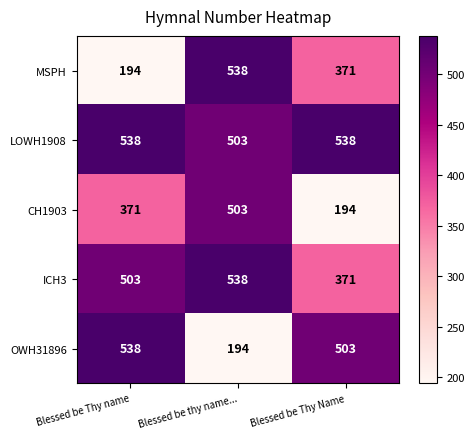

At which category is the sum across all series the highest?

Blessed be thy name...